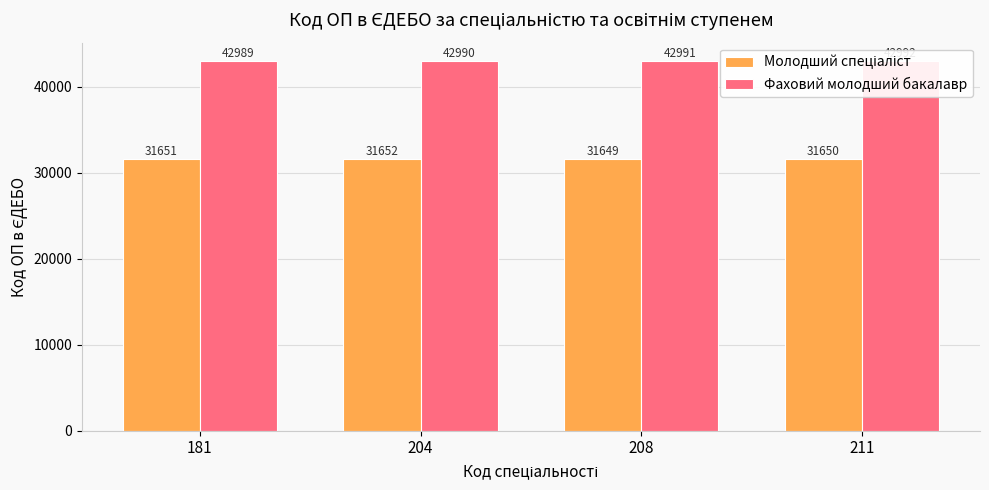

What is the greatest value displayed?

42992